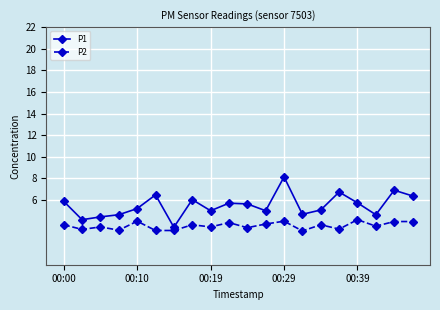

List the series in order of their overall mean, highest first.

P1, P2